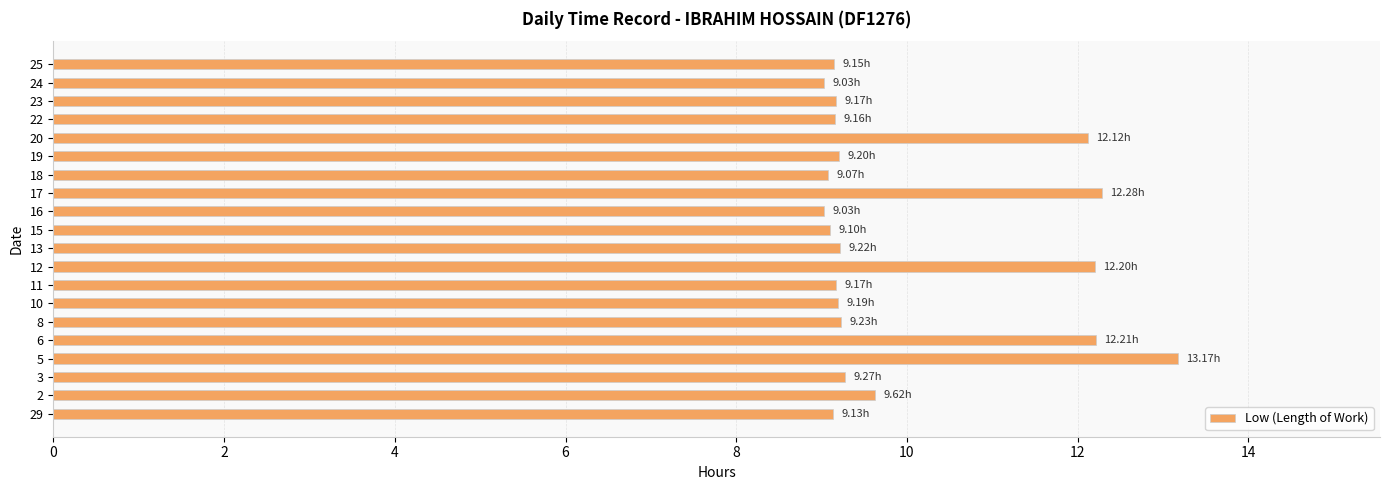

What is the minimum value shown in the chart?

9.0